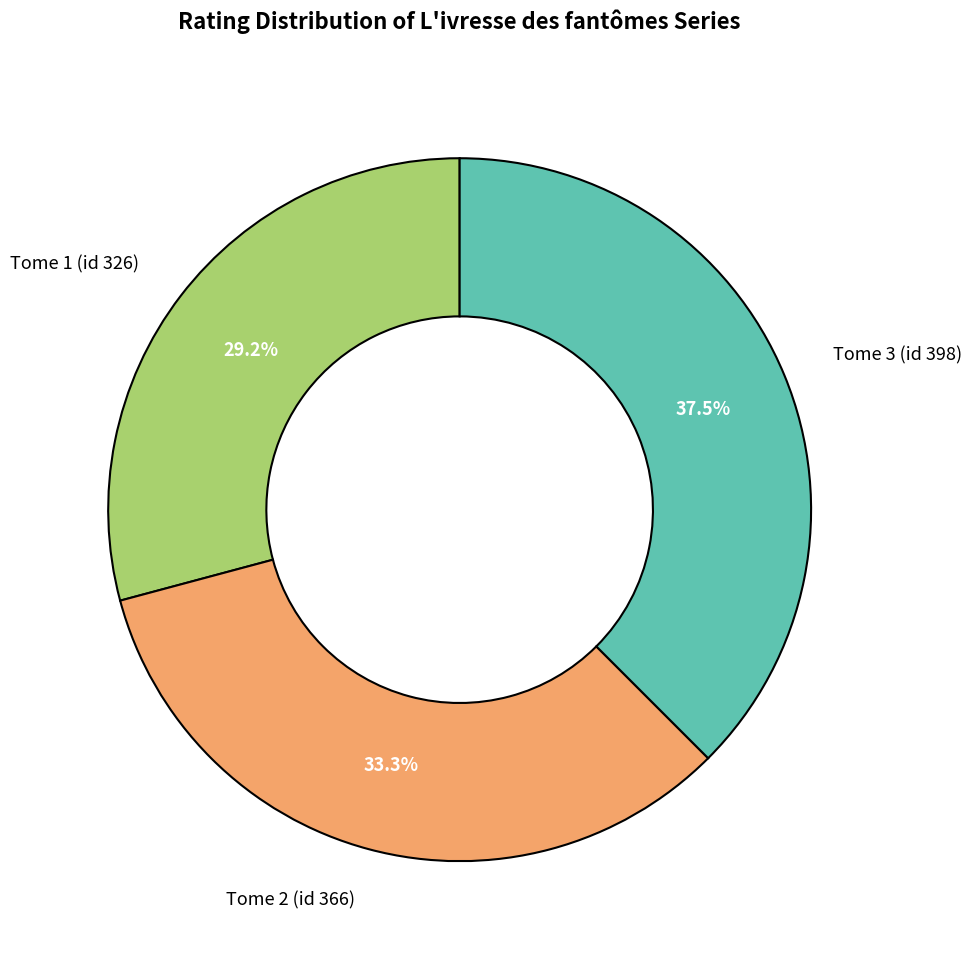

How many slices are in this pie chart?

3